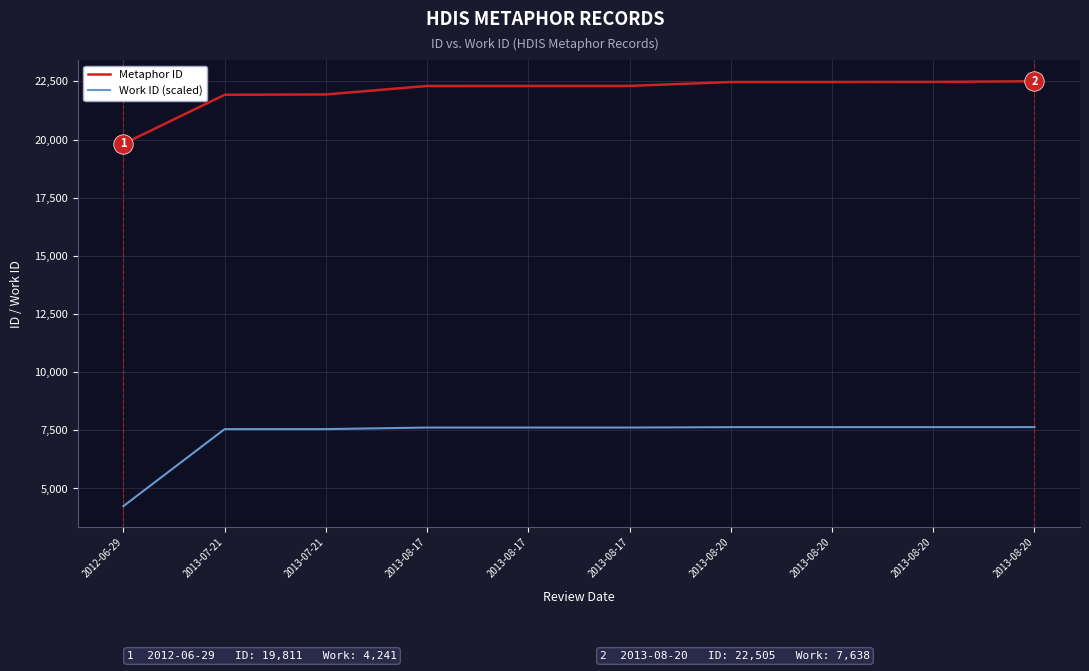

At 2013-08-20, list the series in order from smallest to largest.

Work ID (scaled), Metaphor ID